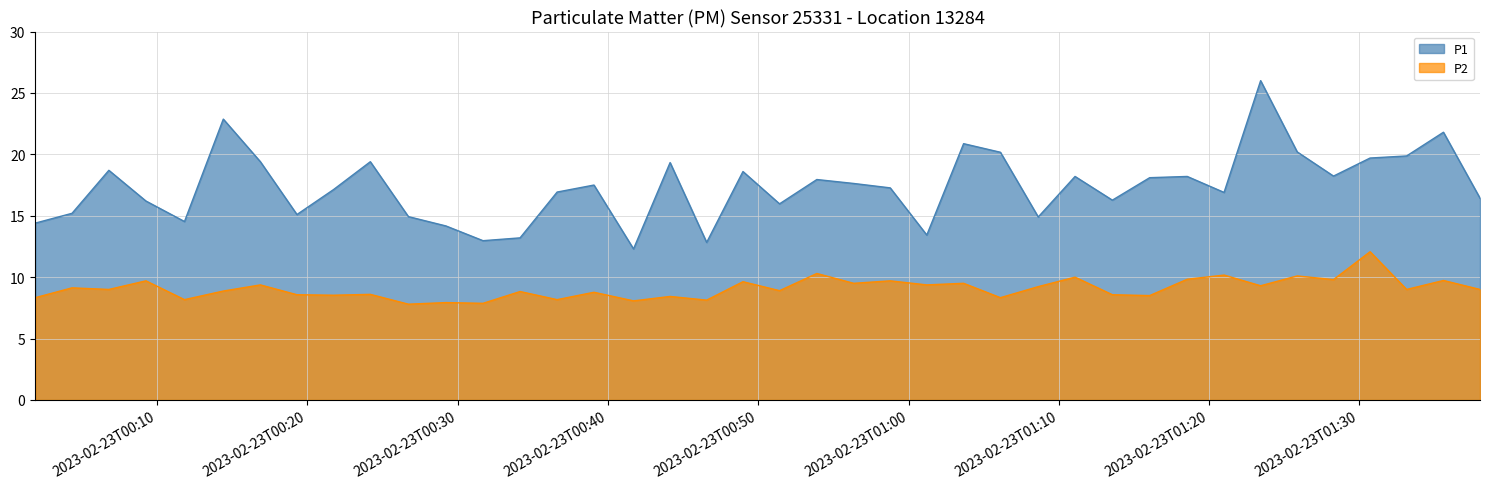

Reading left to right, transcribe all the data shown in this chart.

P1: 2023-02-23T00:01:53=14.4	2023-02-23T00:04:20=15.2	2023-02-23T00:06:47=18.7	2023-02-23T00:09:15=16.2	2023-02-23T00:11:49=14.5	2023-02-23T00:14:24=22.9	2023-02-23T00:16:52=19.4	2023-02-23T00:19:18=15.1	2023-02-23T00:21:44=17.1	2023-02-23T00:24:11=19.4	2023-02-23T00:26:43=14.9	2023-02-23T00:29:13=14.2	2023-02-23T00:31:41=13.0	2023-02-23T00:34:09=13.2	2023-02-23T00:36:37=16.9	2023-02-23T00:39:04=17.5	2023-02-23T00:41:42=12.3	2023-02-23T00:44:08=19.3	2023-02-23T00:46:34=12.8	2023-02-23T00:48:59=18.6	2023-02-23T00:51:25=16.0	2023-02-23T00:53:54=17.9	2023-02-23T00:56:21=17.6	2023-02-23T00:58:47=17.3	2023-02-23T01:01:13=13.4	2023-02-23T01:03:40=20.9	2023-02-23T01:06:07=20.2	2023-02-23T01:08:38=14.9	2023-02-23T01:11:05=18.2	2023-02-23T01:13:34=16.3	2023-02-23T01:16:03=18.1	2023-02-23T01:18:33=18.2	2023-02-23T01:21:00=16.9	2023-02-23T01:23:26=26.0	2023-02-23T01:25:52=20.2	2023-02-23T01:28:17=18.2	2023-02-23T01:30:43=19.7	2023-02-23T01:33:09=19.9	2023-02-23T01:35:36=21.8	2023-02-23T01:38:02=16.4
P2: 2023-02-23T00:01:53=8.3	2023-02-23T00:04:20=9.1	2023-02-23T00:06:47=9.0	2023-02-23T00:09:15=9.7	2023-02-23T00:11:49=8.2	2023-02-23T00:14:24=8.9	2023-02-23T00:16:52=9.4	2023-02-23T00:19:18=8.6	2023-02-23T00:21:44=8.5	2023-02-23T00:24:11=8.6	2023-02-23T00:26:43=7.8	2023-02-23T00:29:13=7.9	2023-02-23T00:31:41=7.9	2023-02-23T00:34:09=8.8	2023-02-23T00:36:37=8.2	2023-02-23T00:39:04=8.8	2023-02-23T00:41:42=8.1	2023-02-23T00:44:08=8.4	2023-02-23T00:46:34=8.1	2023-02-23T00:48:59=9.6	2023-02-23T00:51:25=8.9	2023-02-23T00:53:54=10.3	2023-02-23T00:56:21=9.5	2023-02-23T00:58:47=9.7	2023-02-23T01:01:13=9.4	2023-02-23T01:03:40=9.5	2023-02-23T01:06:07=8.3	2023-02-23T01:08:38=9.2	2023-02-23T01:11:05=10.0	2023-02-23T01:13:34=8.6	2023-02-23T01:16:03=8.5	2023-02-23T01:18:33=9.8	2023-02-23T01:21:00=10.2	2023-02-23T01:23:26=9.3	2023-02-23T01:25:52=10.1	2023-02-23T01:28:17=9.8	2023-02-23T01:30:43=12.1	2023-02-23T01:33:09=9.0	2023-02-23T01:35:36=9.7	2023-02-23T01:38:02=9.0